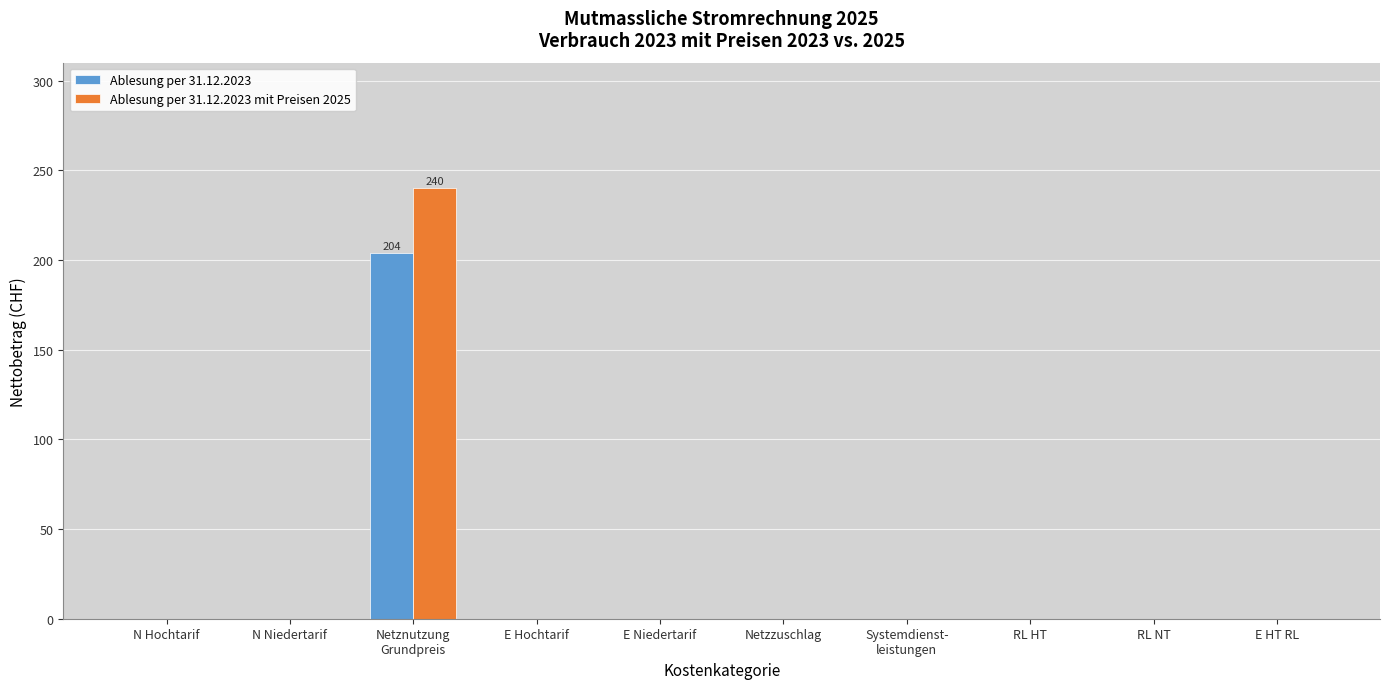

True or false: Ablesung per 31.12.2023 mit Preisen 2025 has a value of 0 at N Niedertarif.

True